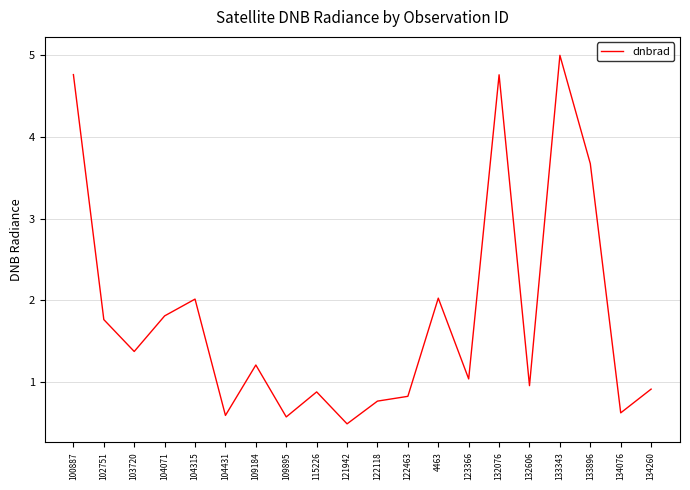

What is the minimum value shown in the chart?

0.5